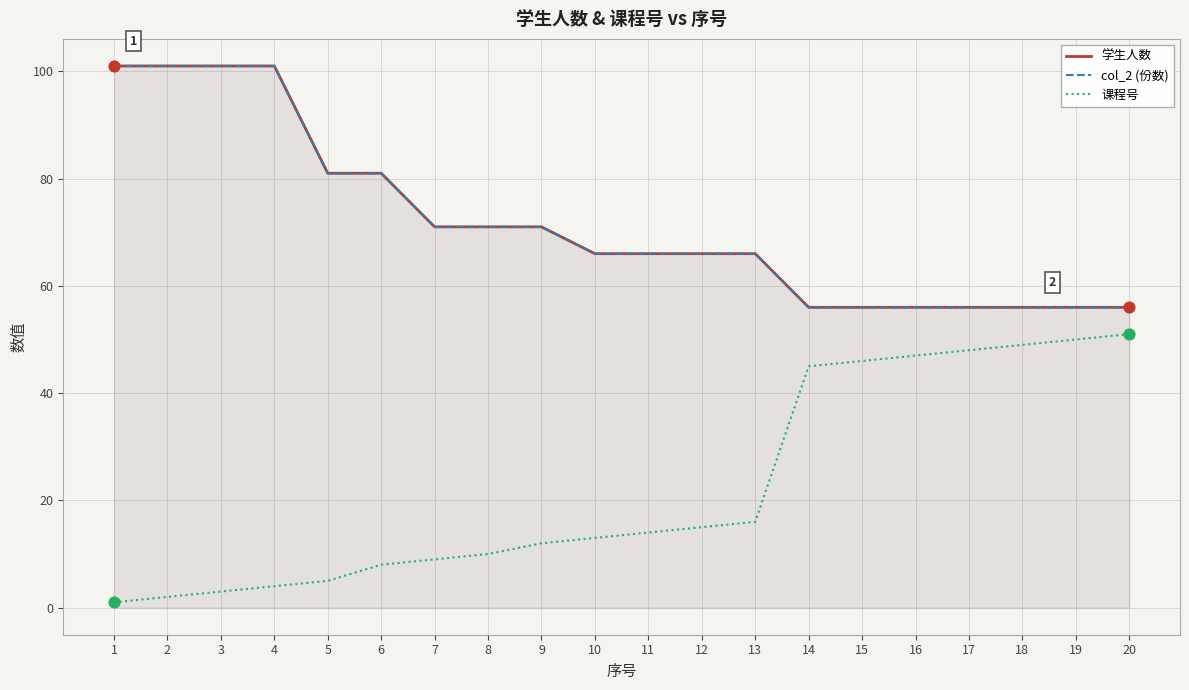

Which series has the largest total across all categories?

学生人数